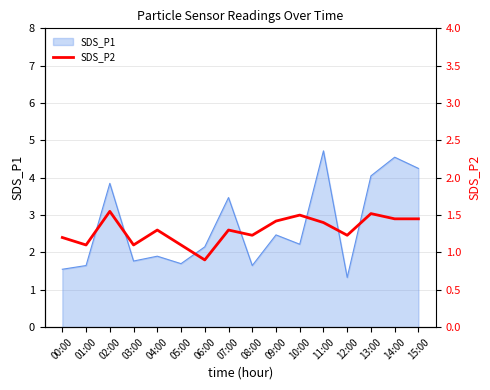

How many lines are shown in the chart?

1